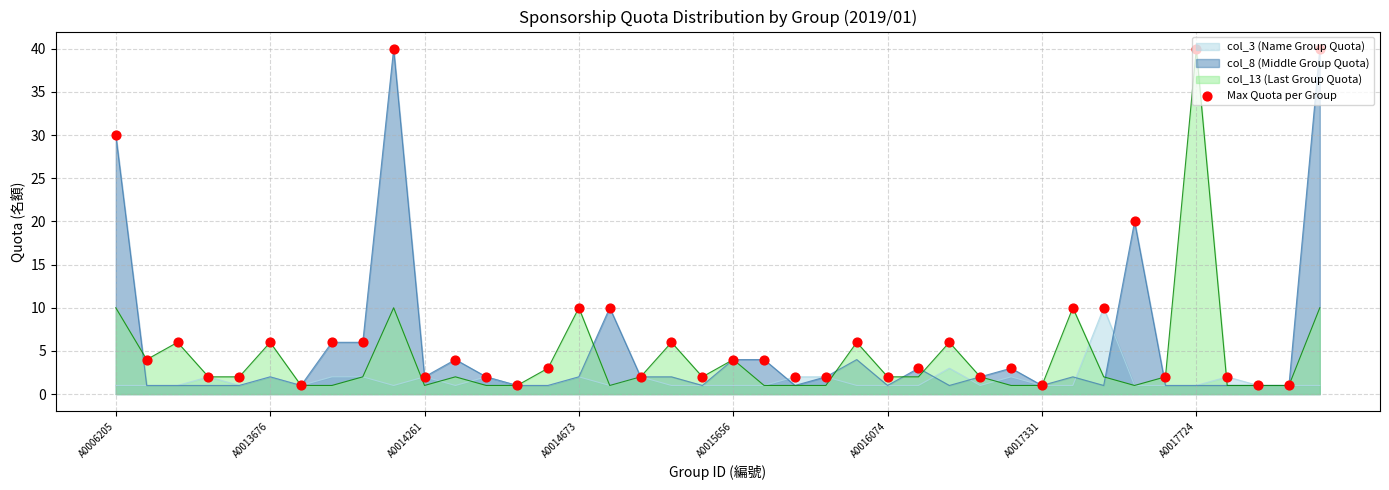

At which label does col_13 (Last Group Quota) reach its peak?

A0017724